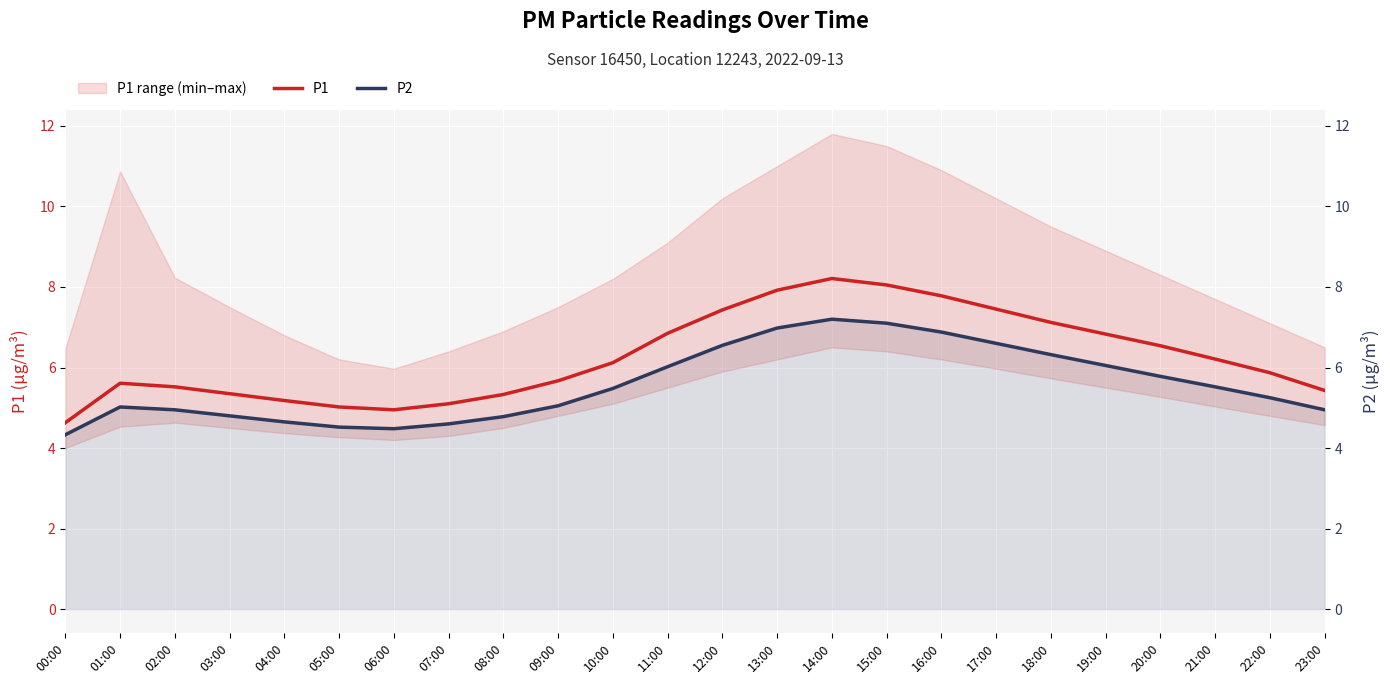

At how many categories does at least one series exceed 4?

24